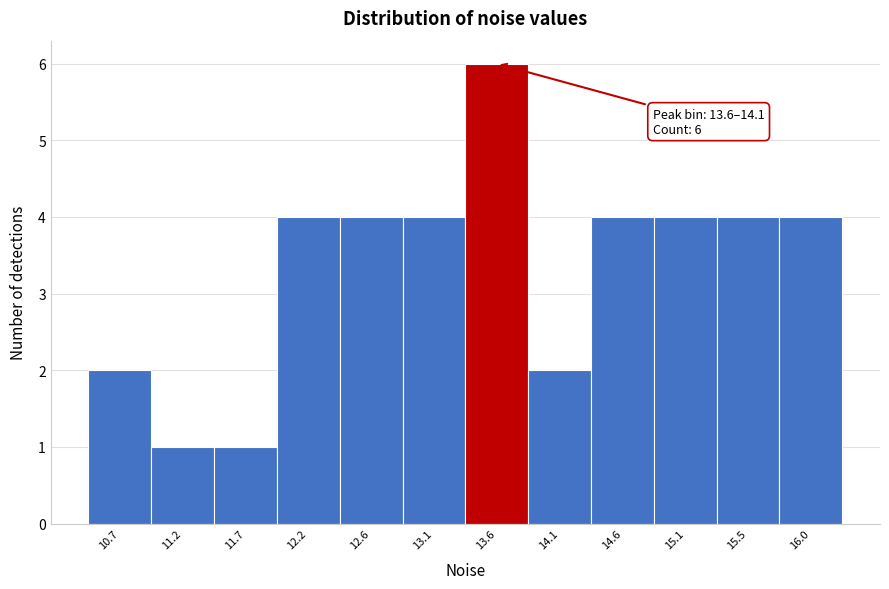

Reading left to right, what are all the values shown in this chart?

2	1	1	4	4	4	6	2	4	4	4	4